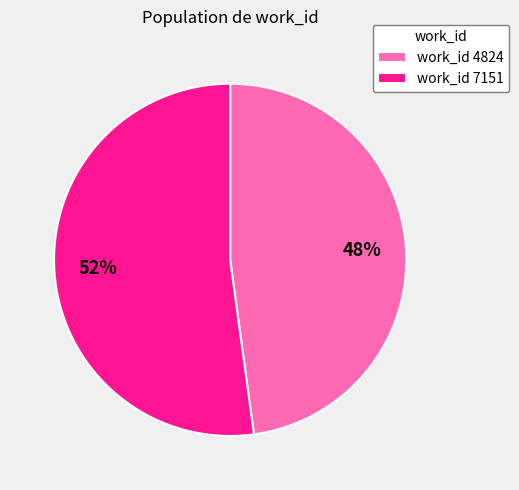

To the nearest percent, what is the difference between the largest and smallest slice percentages?

4%